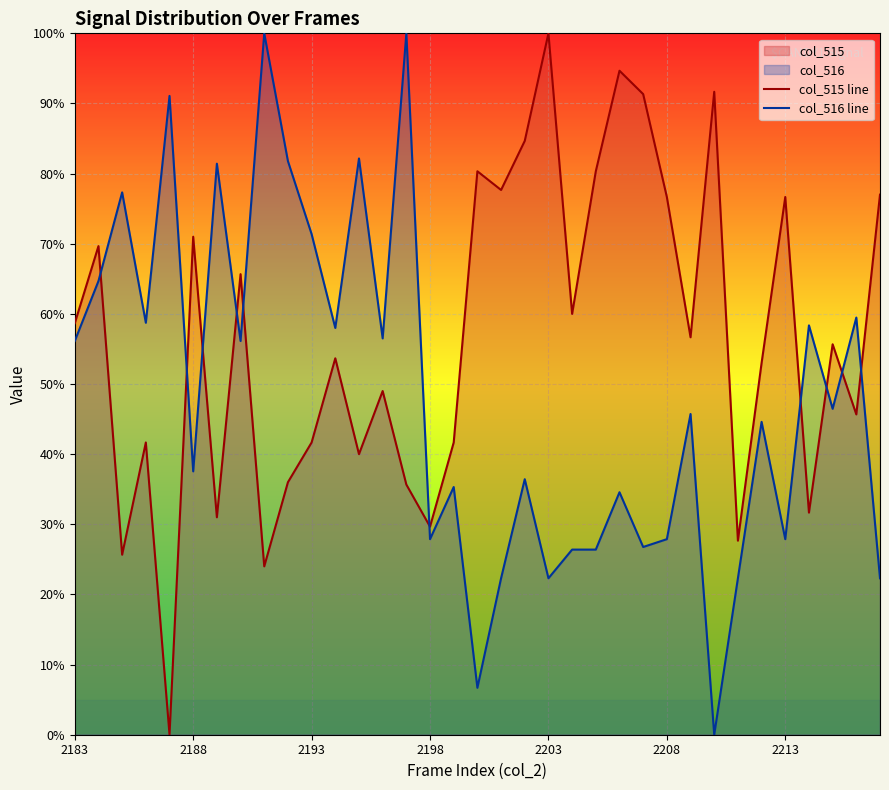

Reading left to right, transcribe all the data shown in this chart.

col_515 line: 58.7	69.7	25.7	41.7	0.0	71.0	31.0	65.7	24.0	36.0	41.7	53.7	40.0	49.0	35.7	29.7	41.7	80.3	77.7	84.7	100.0	60.0	80.3	94.7	91.3	76.7	56.7	91.7	27.7	53.0	76.7	31.7	55.7	45.7	77.0
col_516 line: 56.1	64.7	77.3	58.7	91.1	37.5	81.4	56.1	100.0	81.8	71.4	58.0	82.2	56.5	100.0	27.9	35.3	6.7	22.3	36.4	22.3	26.4	26.4	34.6	26.8	27.9	45.7	0.0	22.3	44.6	27.9	58.4	46.5	59.5	22.3